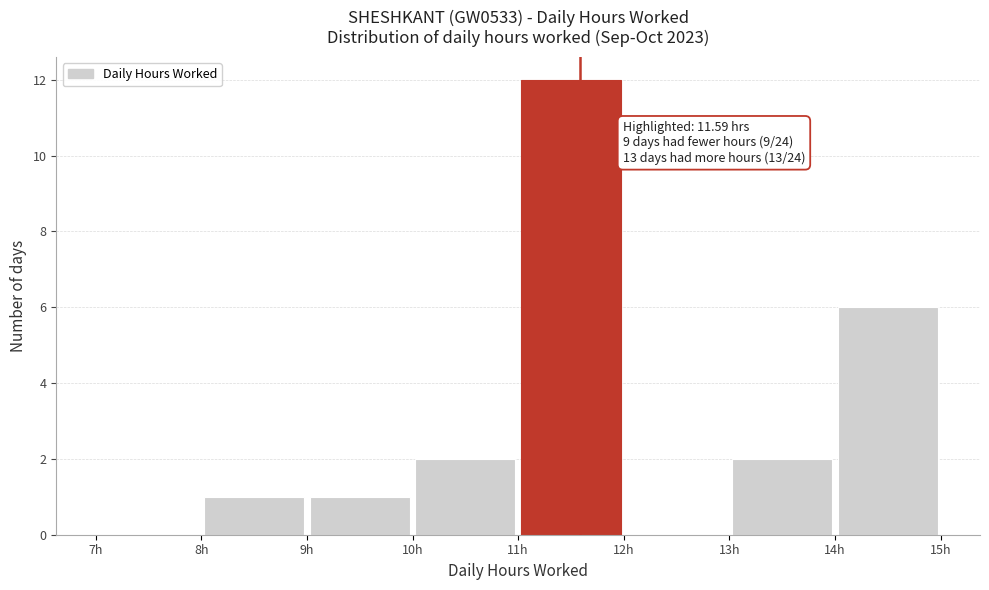

Which range on the x-axis has the tallest bar?

11 to 12